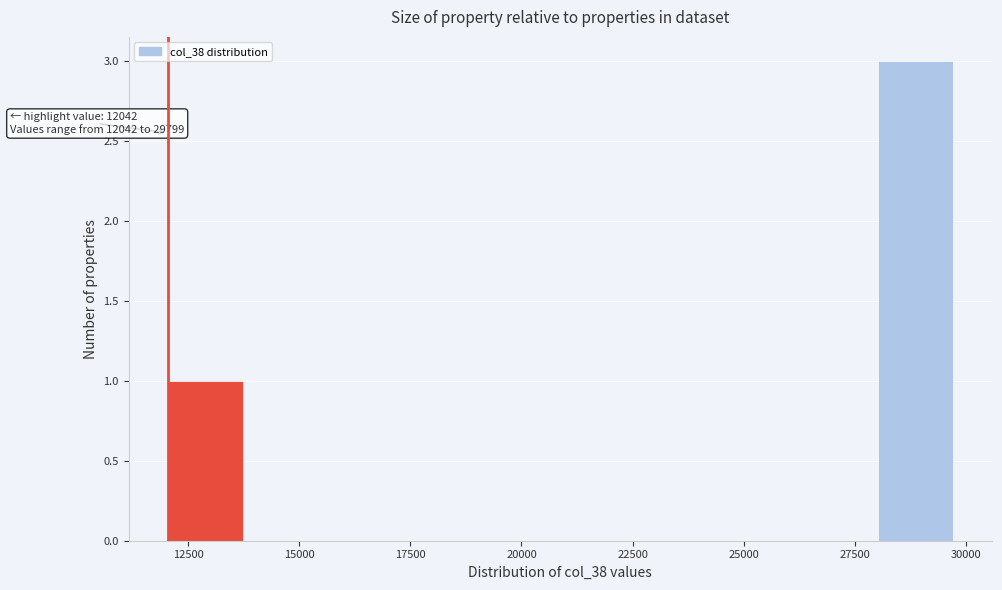

Around what value on the x-axis is the tallest bar? Give the approximate position of its centre, as read against the axis.

29000